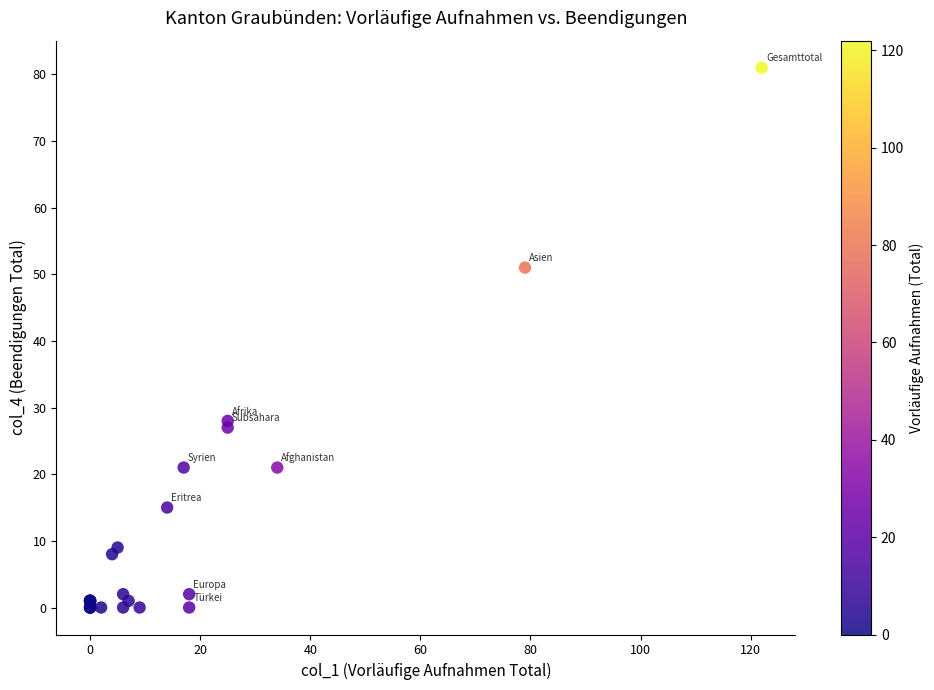

What Y value in the scatter plot is closest to 40?

51